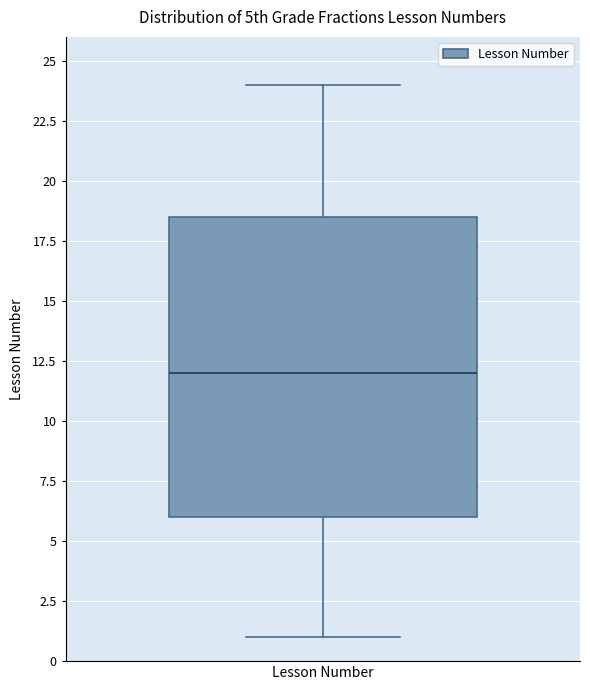

Transcribe this box plot: give where the median line is, the range the box spans, and where the two whiskers end, as read against the y-axis. The values are not printed on the chart, so give them approximately, as read against the axis.

median 12.0, box 6.0 to 18.5, whiskers 1.0 to 24.0